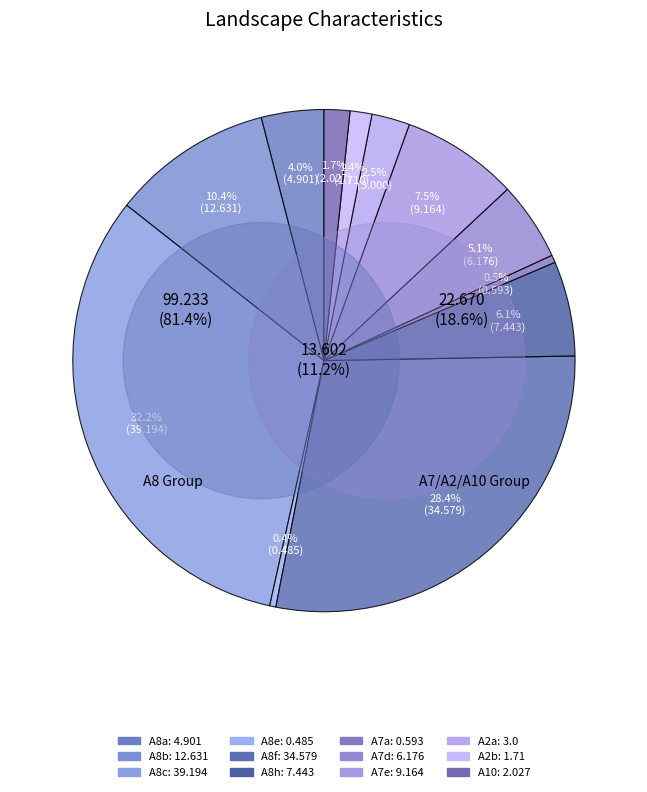

Rank the categories by value from highest to lowest.

A8c, A8f, A8b, A7e, A8h, A7d, A8a, A2a, A10, A2b, A7a, A8e